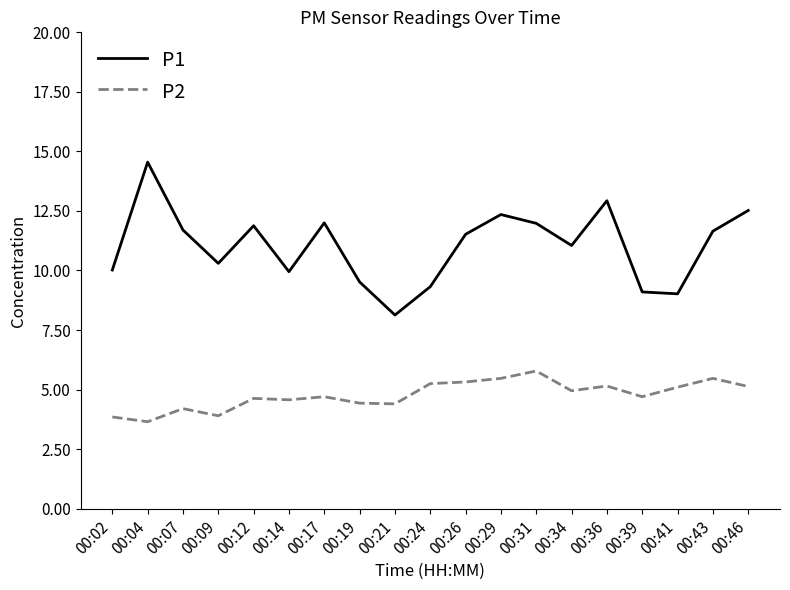

Does the chart have visible grid lines?

No